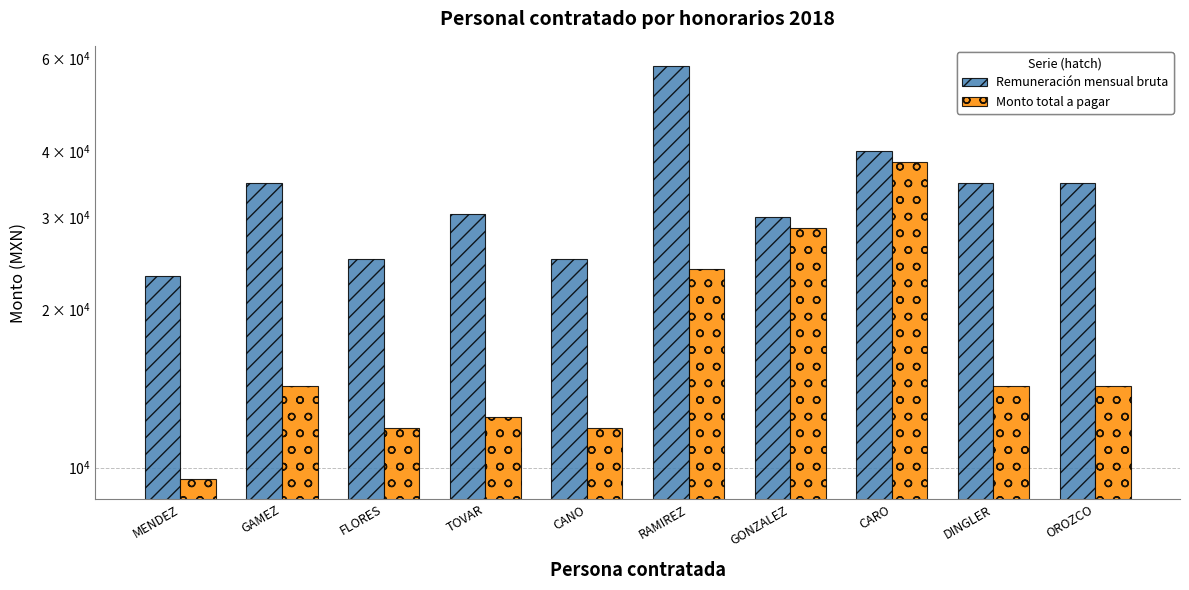

What is the sum of the Remuneración mensual bruta values at CARO and TOVAR?

70417.4